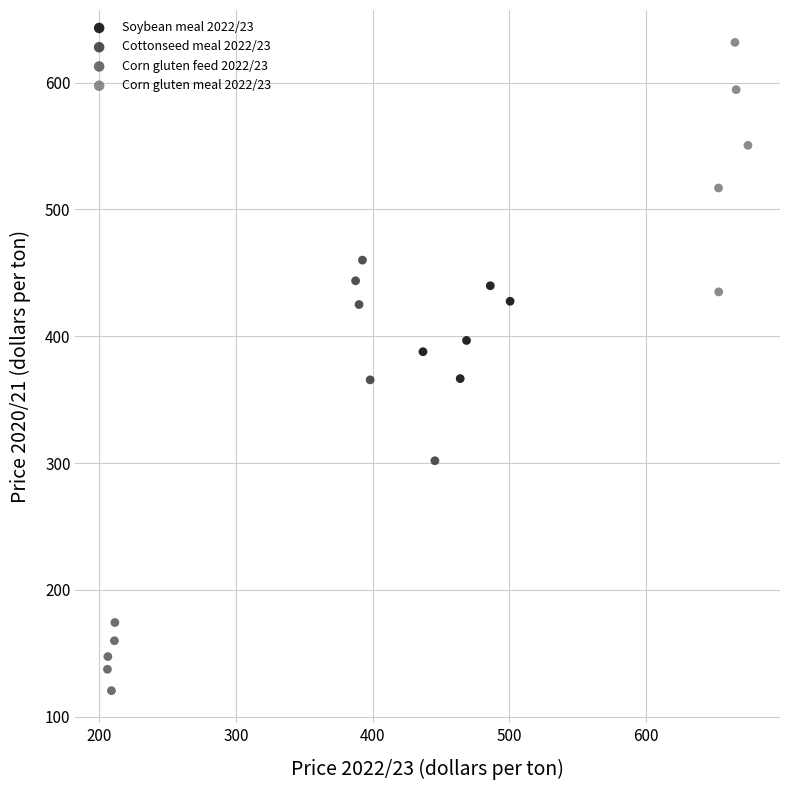

Which series reaches the maximum Y coordinate?

Corn gluten meal 2022/23